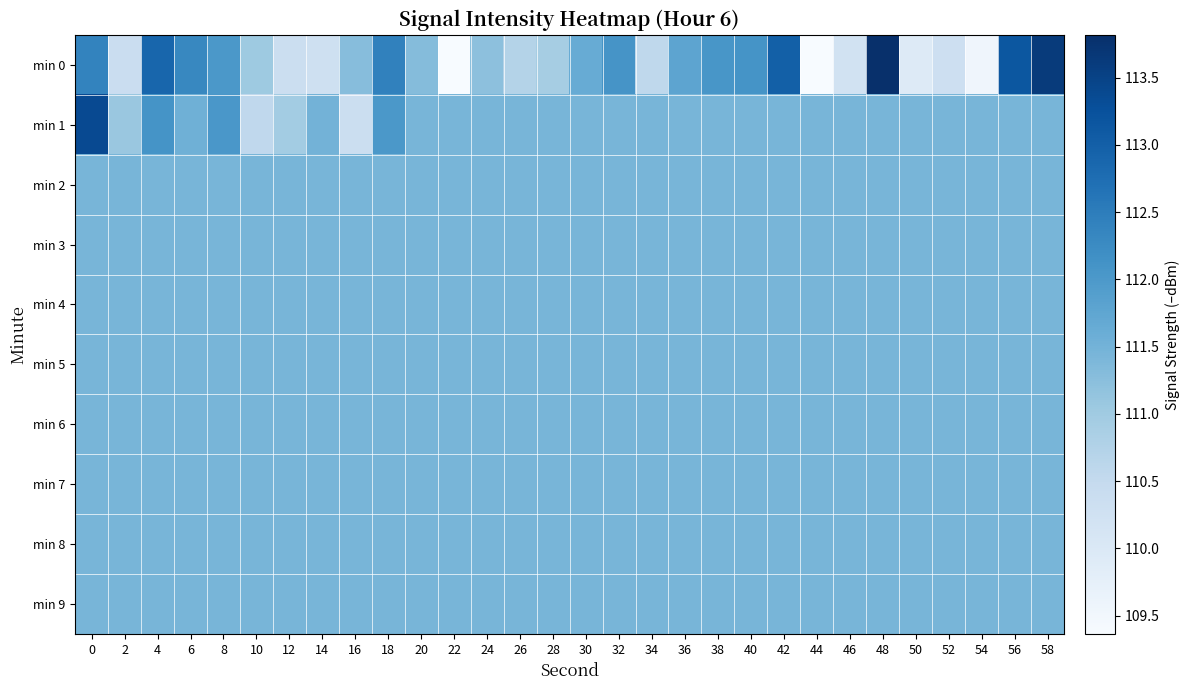

At how many categories does at least one series exceed 113?

4